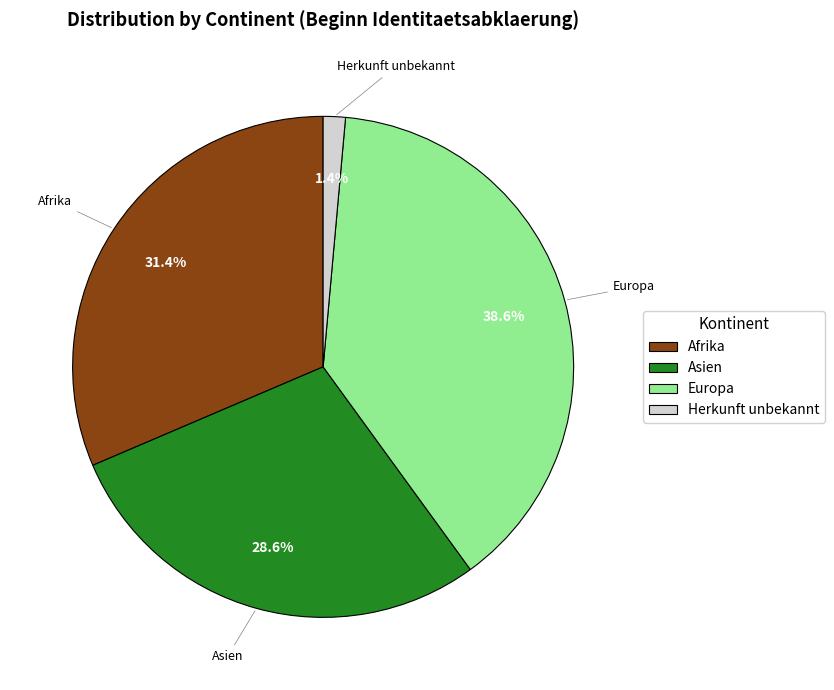

Approximately how many times larger is the value at Afrika compared to Asien?

1.1